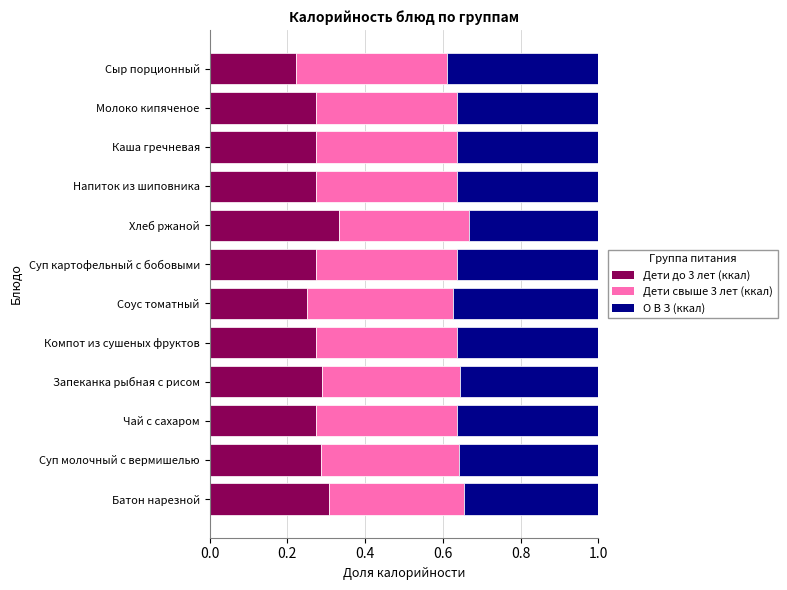

What is the total value across all series at Соус томатный?

1.0